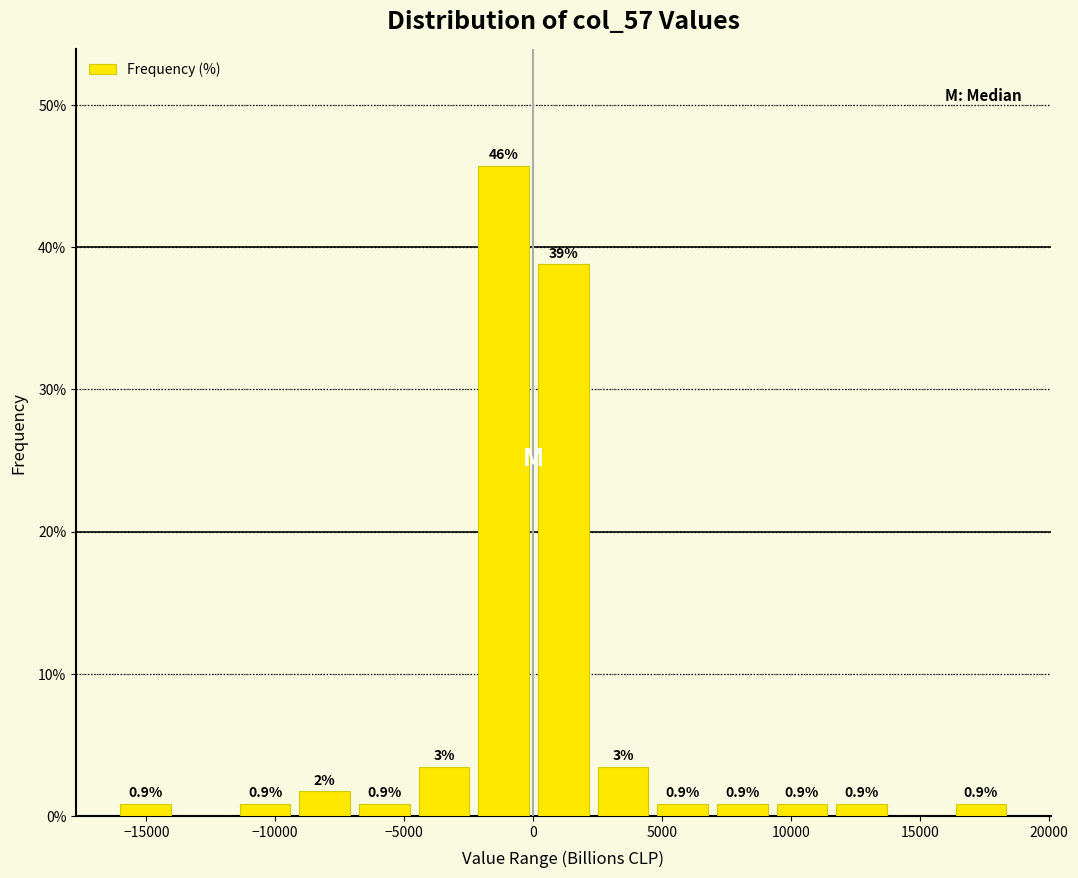

Which range on the x-axis has the tallest bar?

-2500 to 0